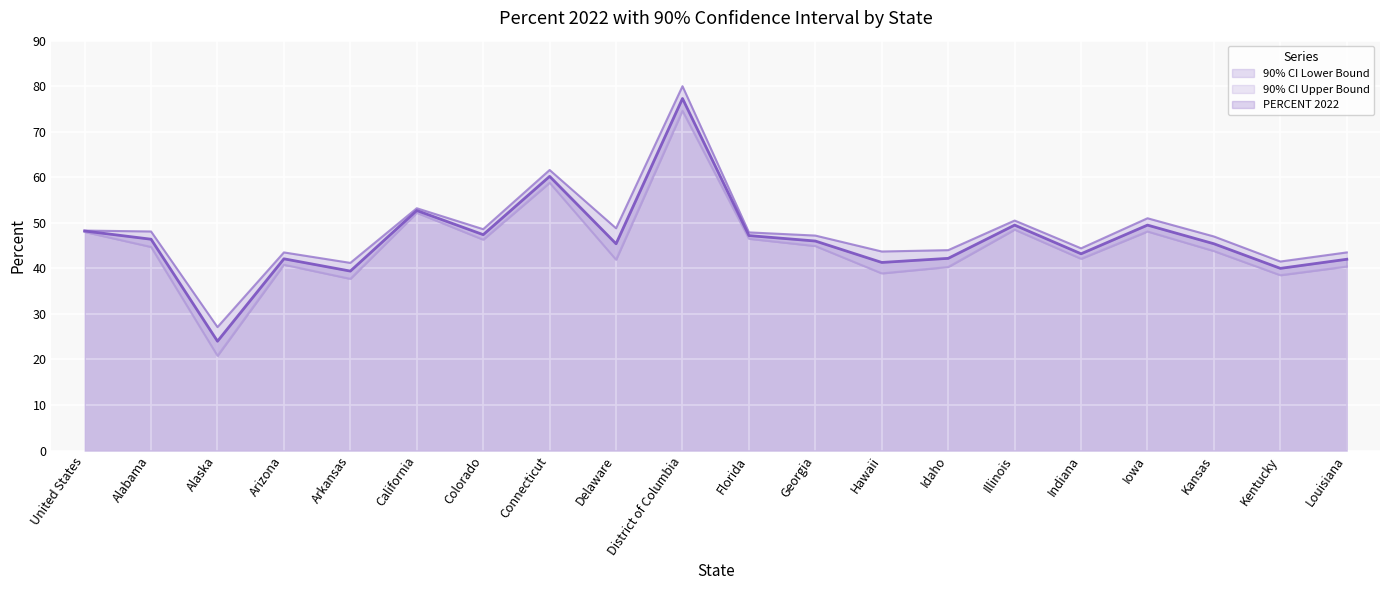

In PERCENT 2022, how many points are higher than both neighbors (excluding endpoints)?

6